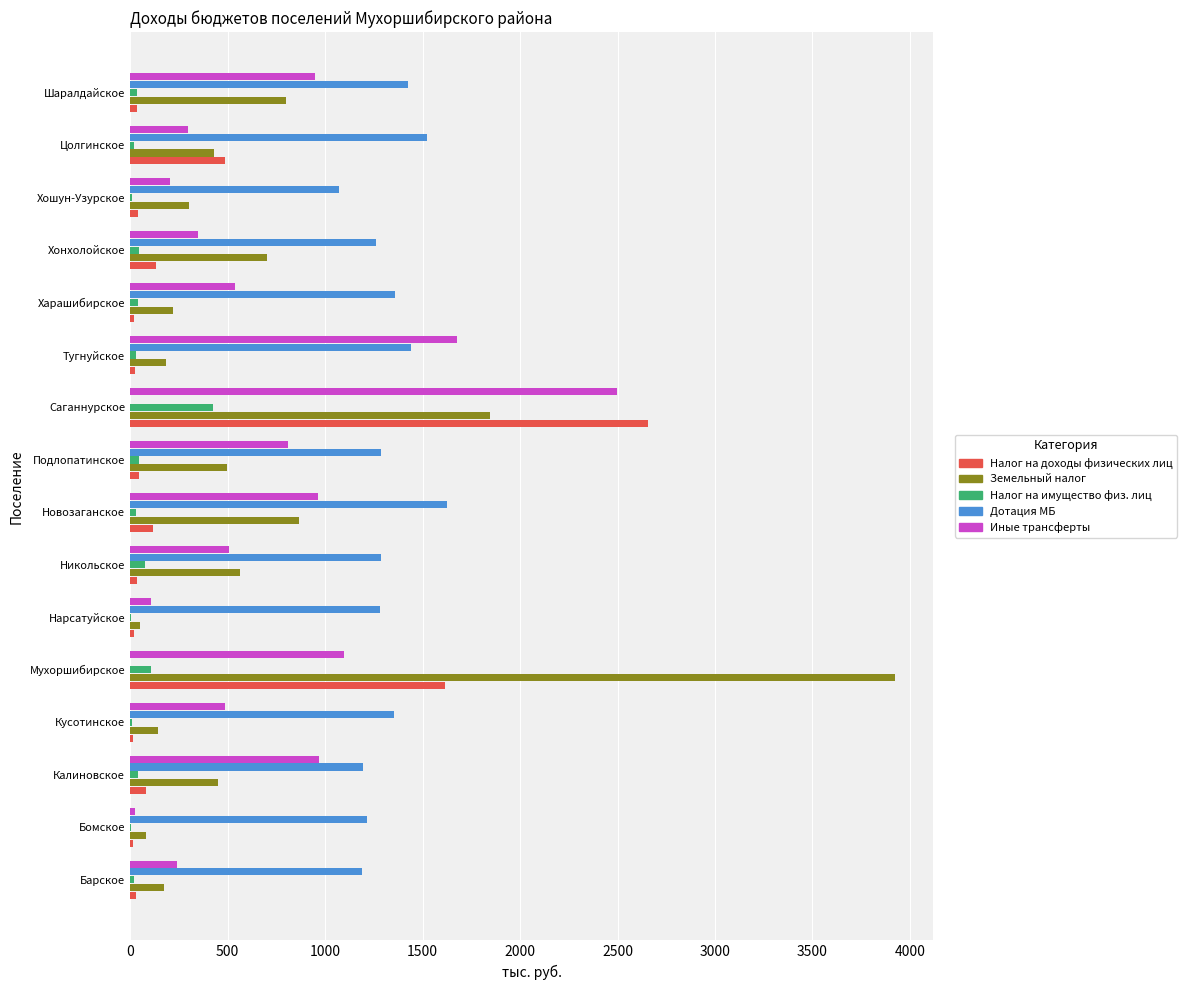

True or false: Иные трансферты has a value of 278.2 at Подлопатинское.

False